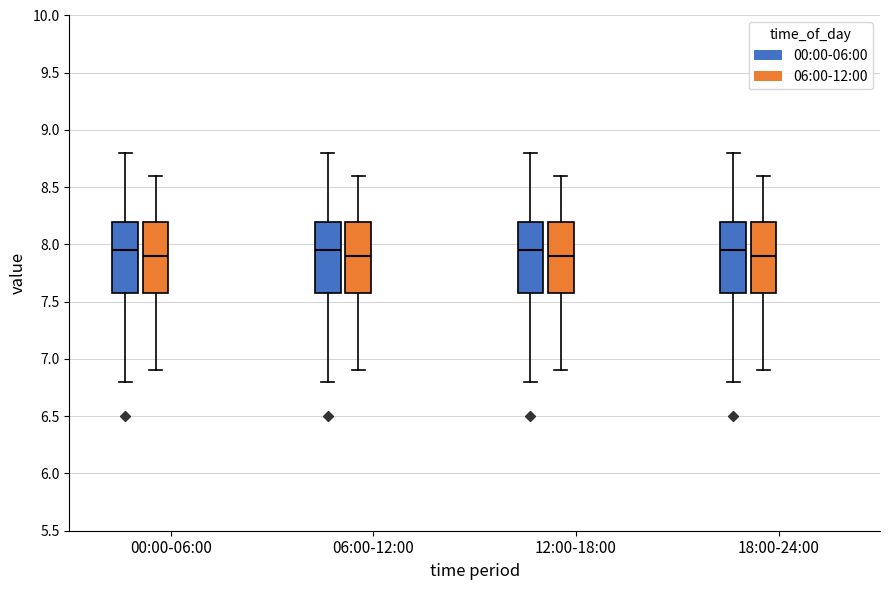

Reading left to right, read every box against the y-axis: the position of its median line, the range the box covers, and the ends of its whiskers. The values are not printed on the chart, so give them approximately, as read against the axis.

00:00-06:00 (00:00-06:00): median 7.95, box 7.60 to 8.20, whiskers 6.80 to 8.80
00:00-06:00 (06:00-12:00): median 7.90, box 7.60 to 8.20, whiskers 6.90 to 8.60
06:00-12:00 (00:00-06:00): median 7.95, box 7.60 to 8.20, whiskers 6.80 to 8.80
06:00-12:00 (06:00-12:00): median 7.90, box 7.60 to 8.20, whiskers 6.90 to 8.60
12:00-18:00 (00:00-06:00): median 7.95, box 7.60 to 8.20, whiskers 6.80 to 8.80
12:00-18:00 (06:00-12:00): median 7.90, box 7.60 to 8.20, whiskers 6.90 to 8.60
18:00-24:00 (00:00-06:00): median 7.95, box 7.60 to 8.20, whiskers 6.80 to 8.80
18:00-24:00 (06:00-12:00): median 7.90, box 7.60 to 8.20, whiskers 6.90 to 8.60